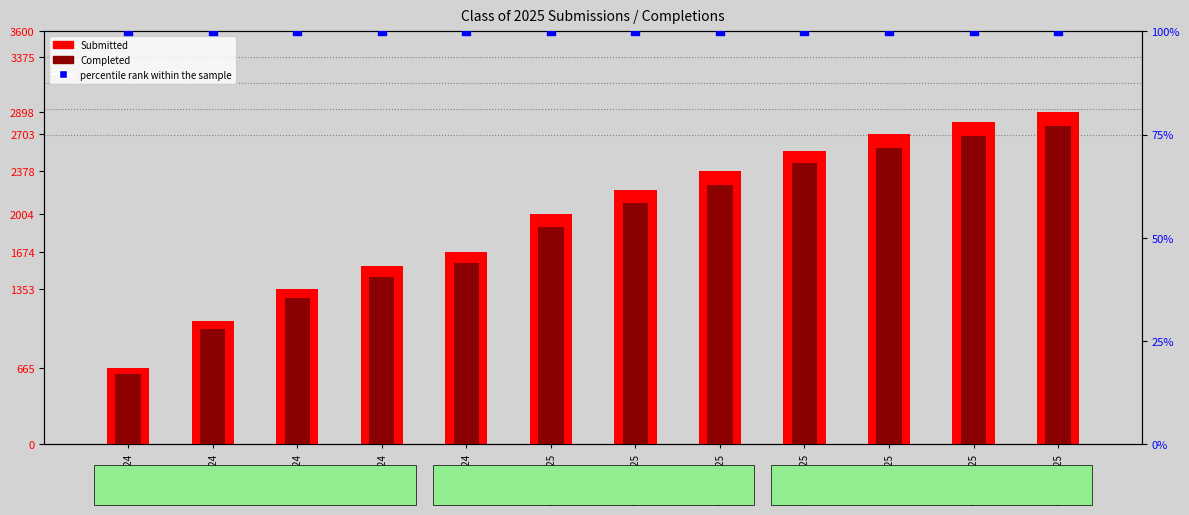

Which series has the largest Y range (max minus min)?

Class of 2025 Submitted